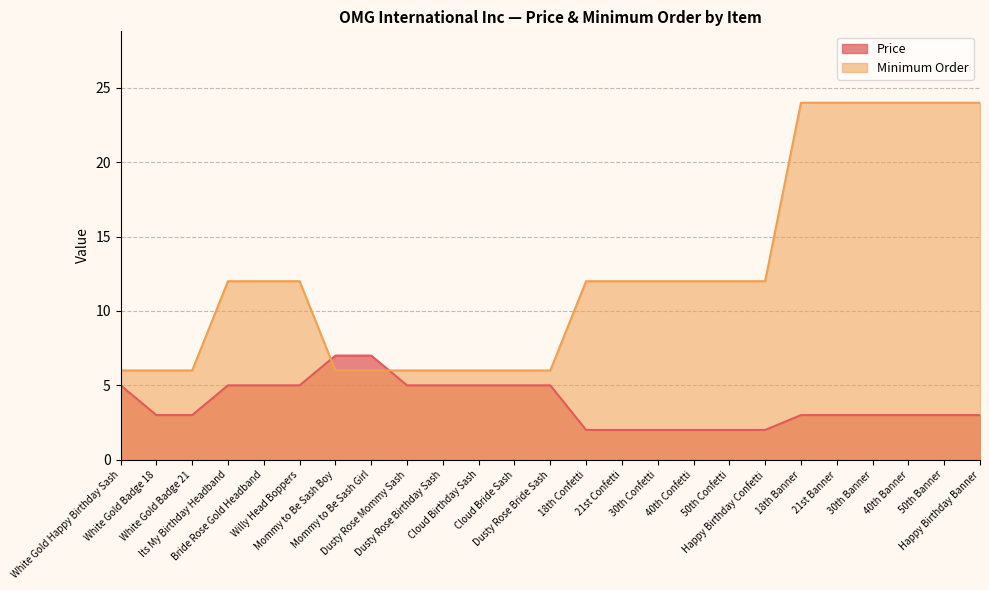

Which series has the largest total across all categories?

Minimum Order